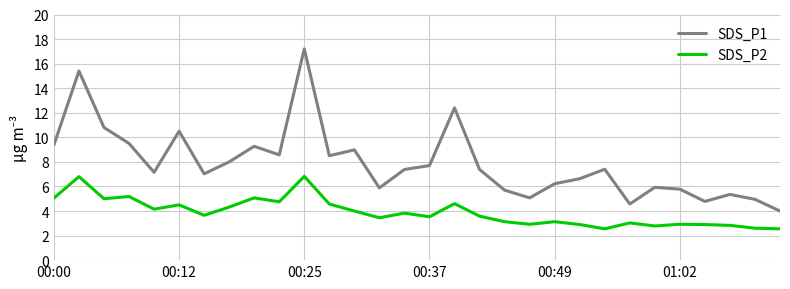

True or false: SDS_P1 and SDS_P2 cross at least once.

False